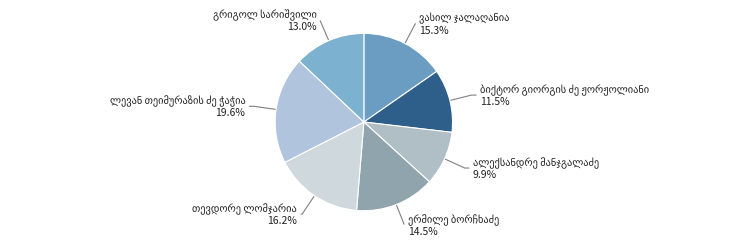

To the nearest percent, what is the difference between the largest and smallest slice percentages?

10%